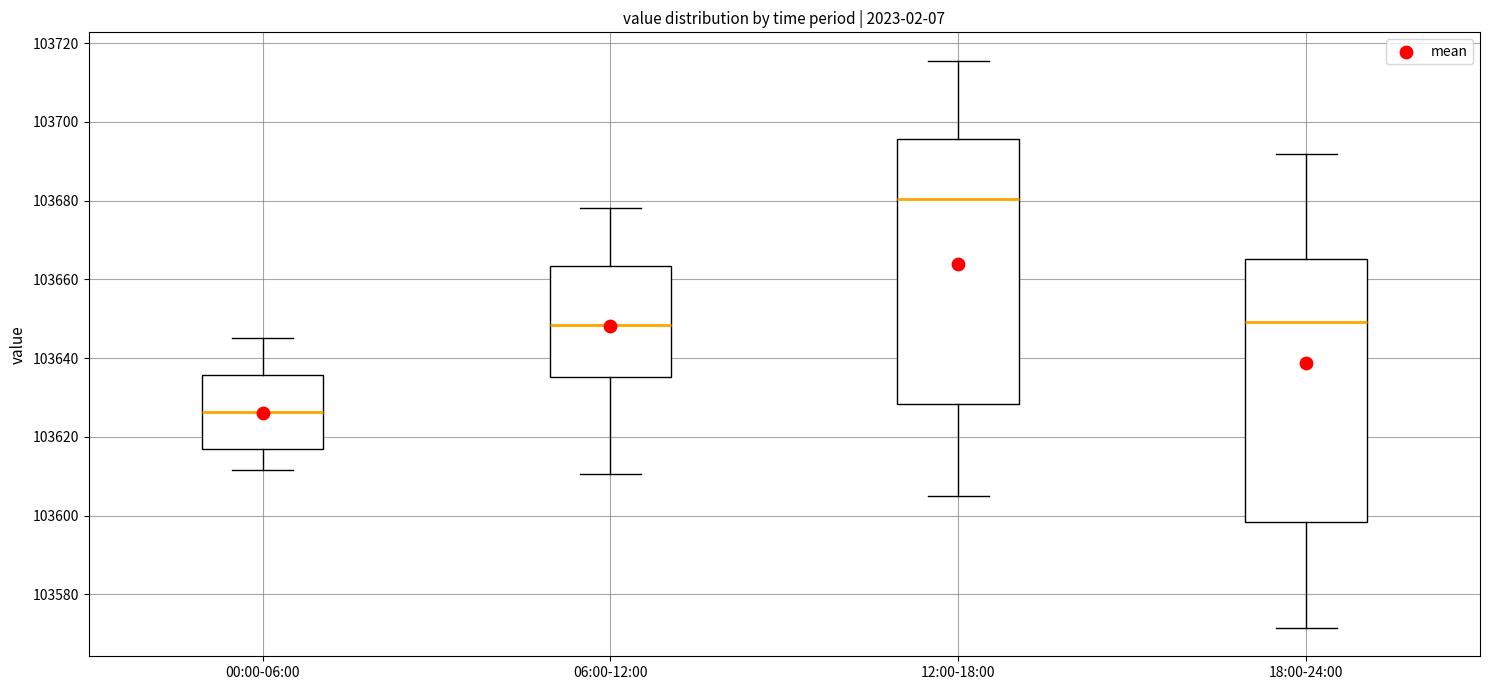

Which box has the lowest median line?

00:00-06:00